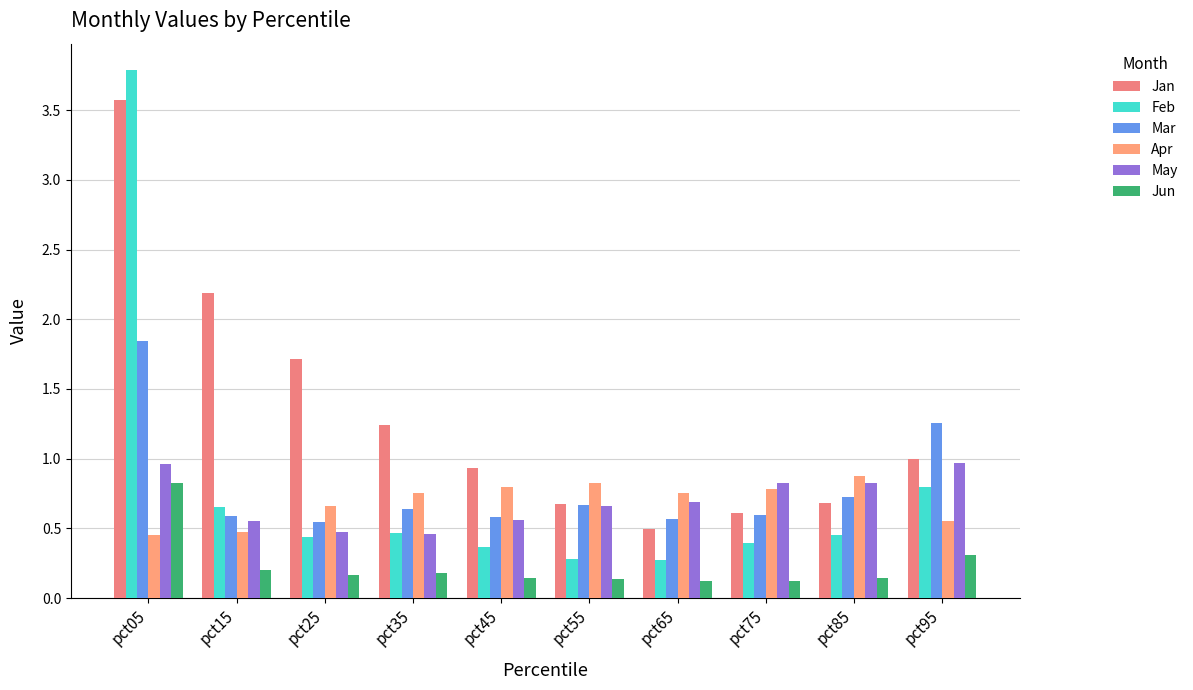

At which label does Mar reach its minimum?

pct25